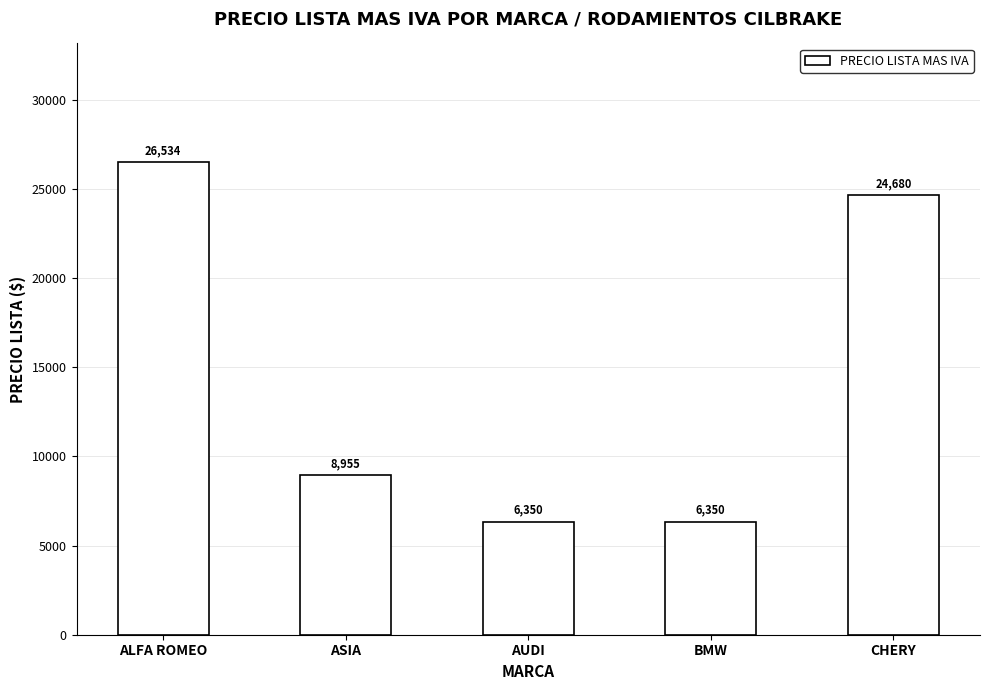

What position from the right is CHERY?

1